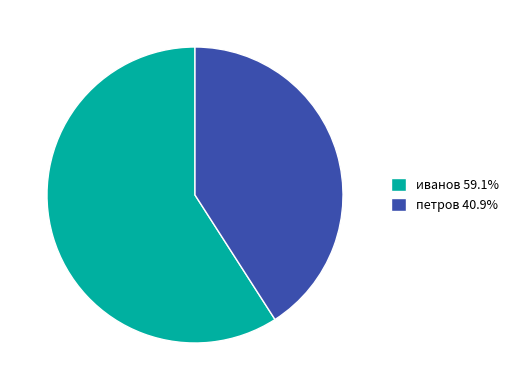

Does петров 40.9% represent more than half of the total?

No